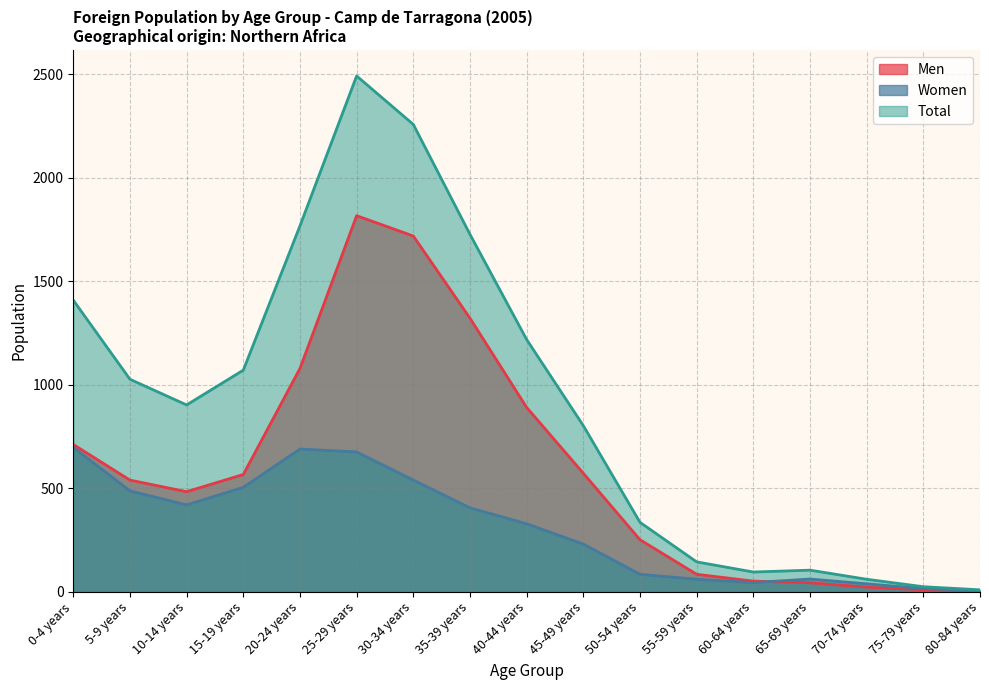

What is the average value of the Men series?

598